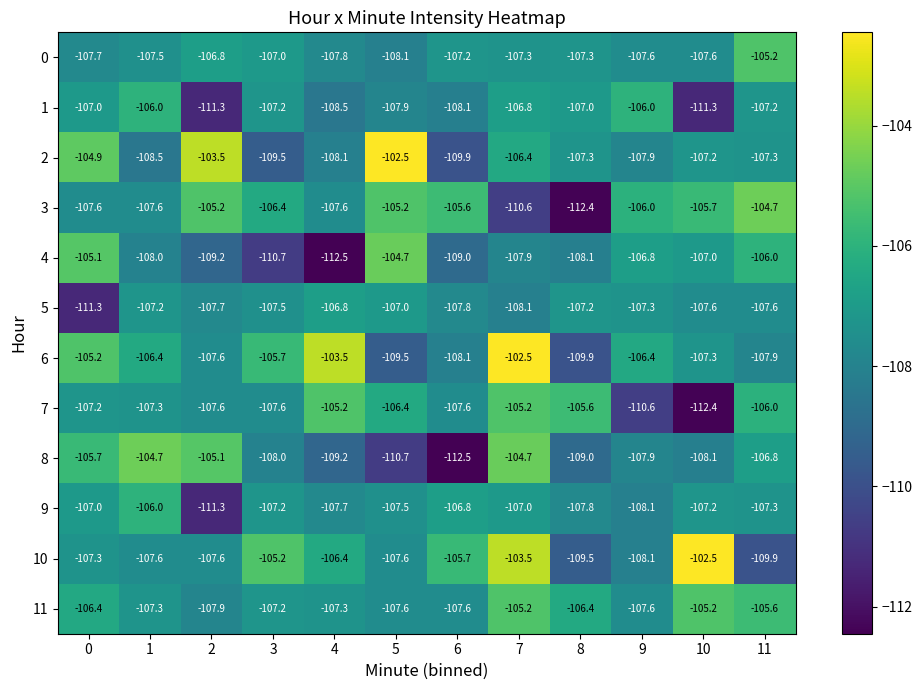

The 8 series shows -143.5 at 1. True or false?

False